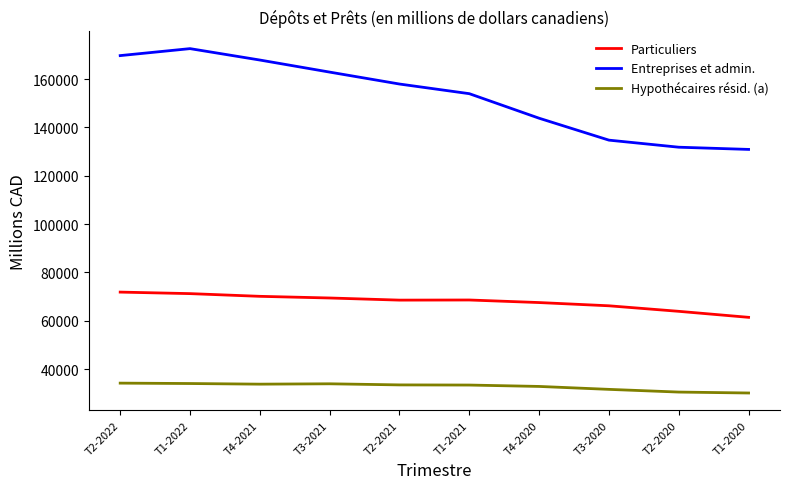

What is the difference between the highest and lowest values at T3-2021?

128997